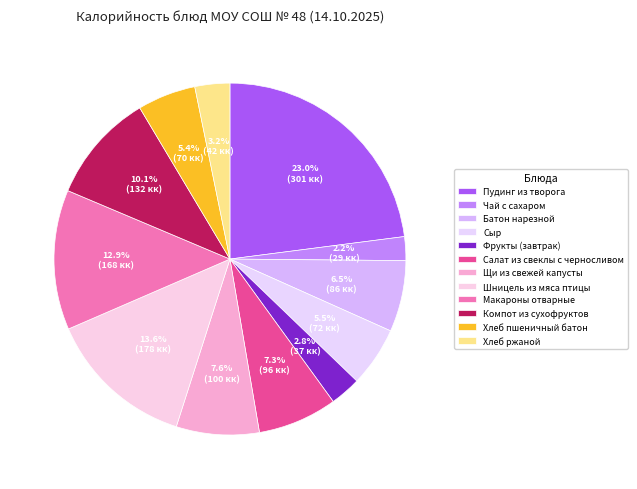

Approximately how many times larger is the value at Компот из сухофруктов compared to Щи из свежей капусты?

1.3